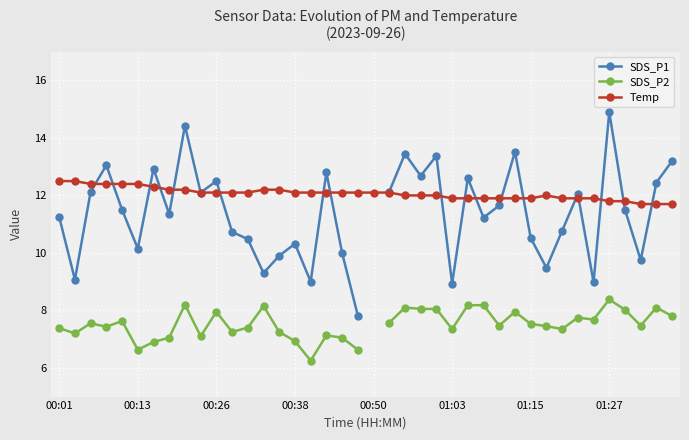

How many distinct data groups are displayed?

3